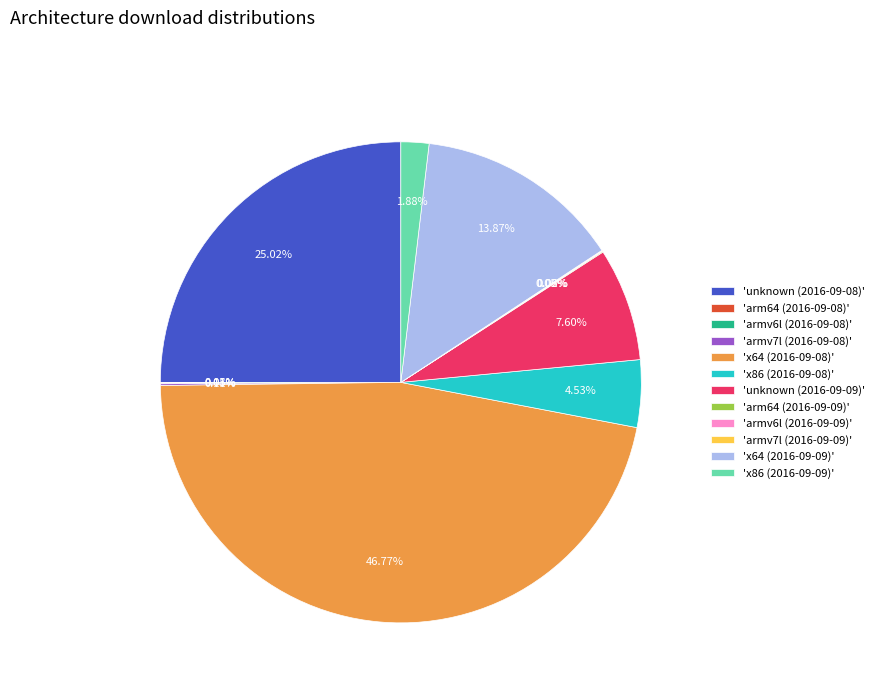

Is there a majority slice in this chart?

No